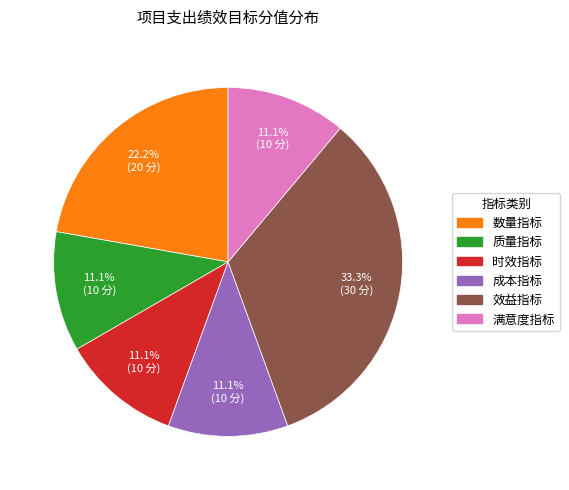

Is it true that 效益指标 is 42% of the pie?

False